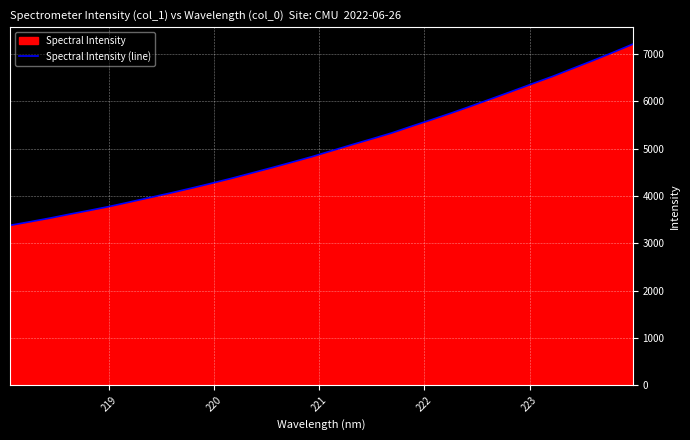

What is the difference between the maximum and minimum values?

3829.9